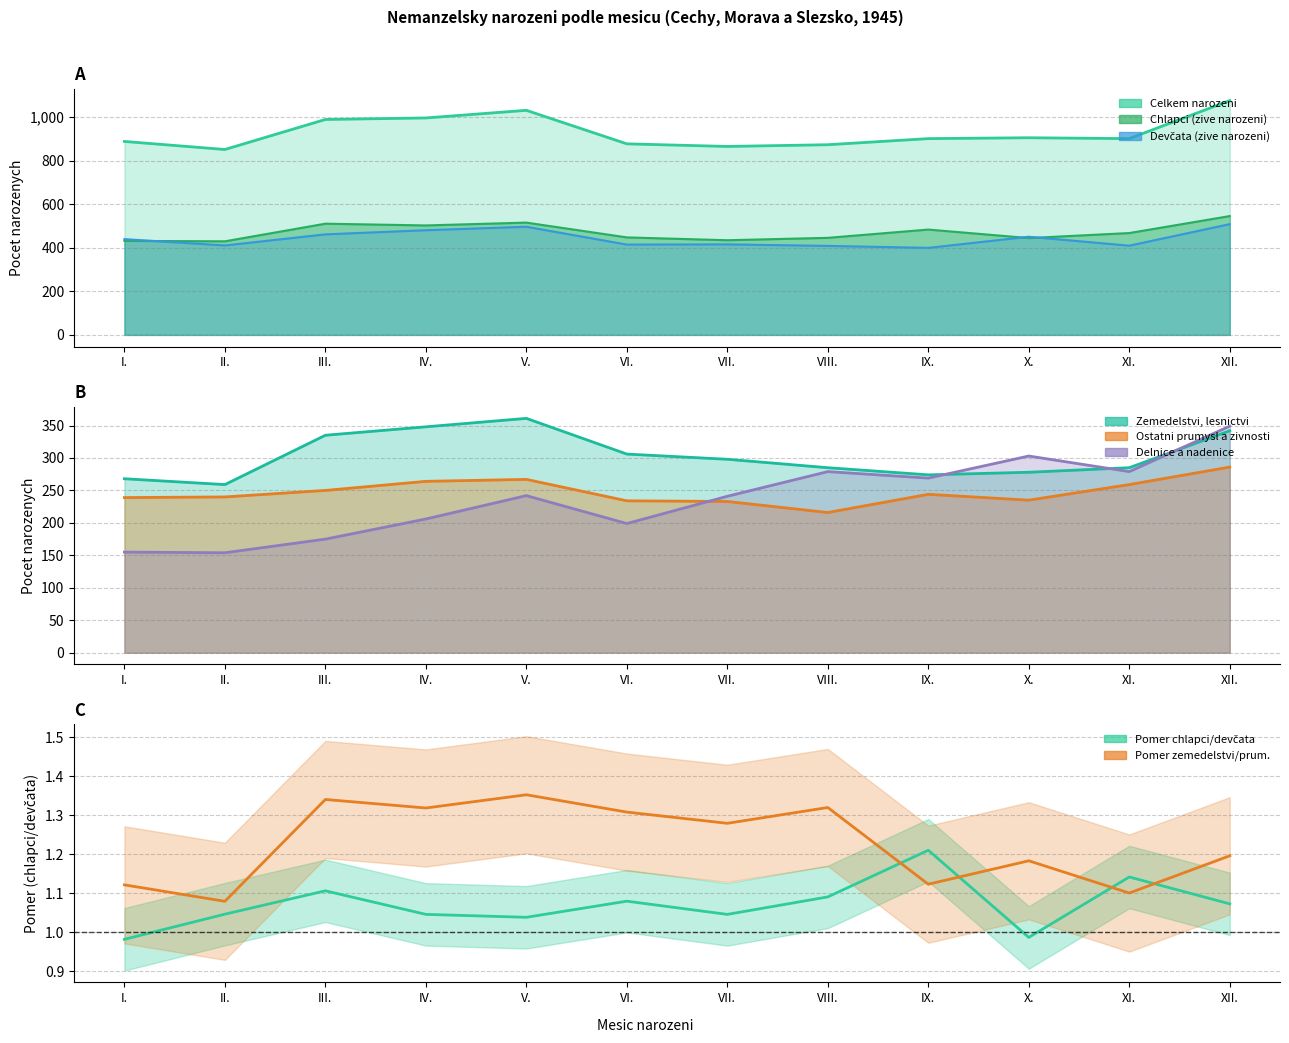

Where is the first local minimum for ostatni_prum?

VIII.